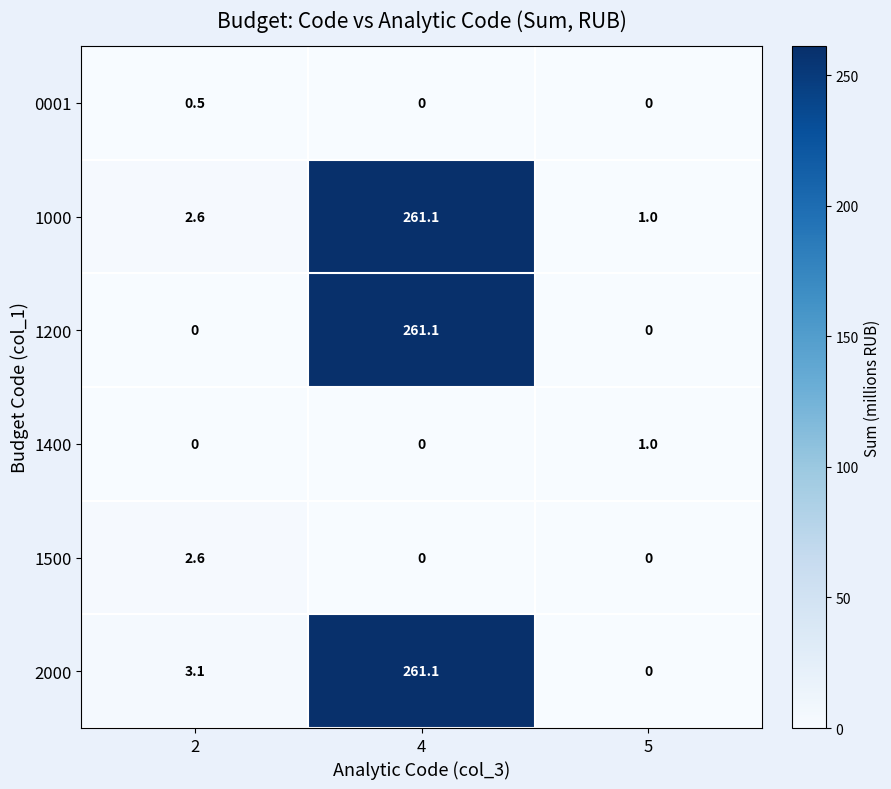

What is the difference between the highest and lowest values at 2?

3.1